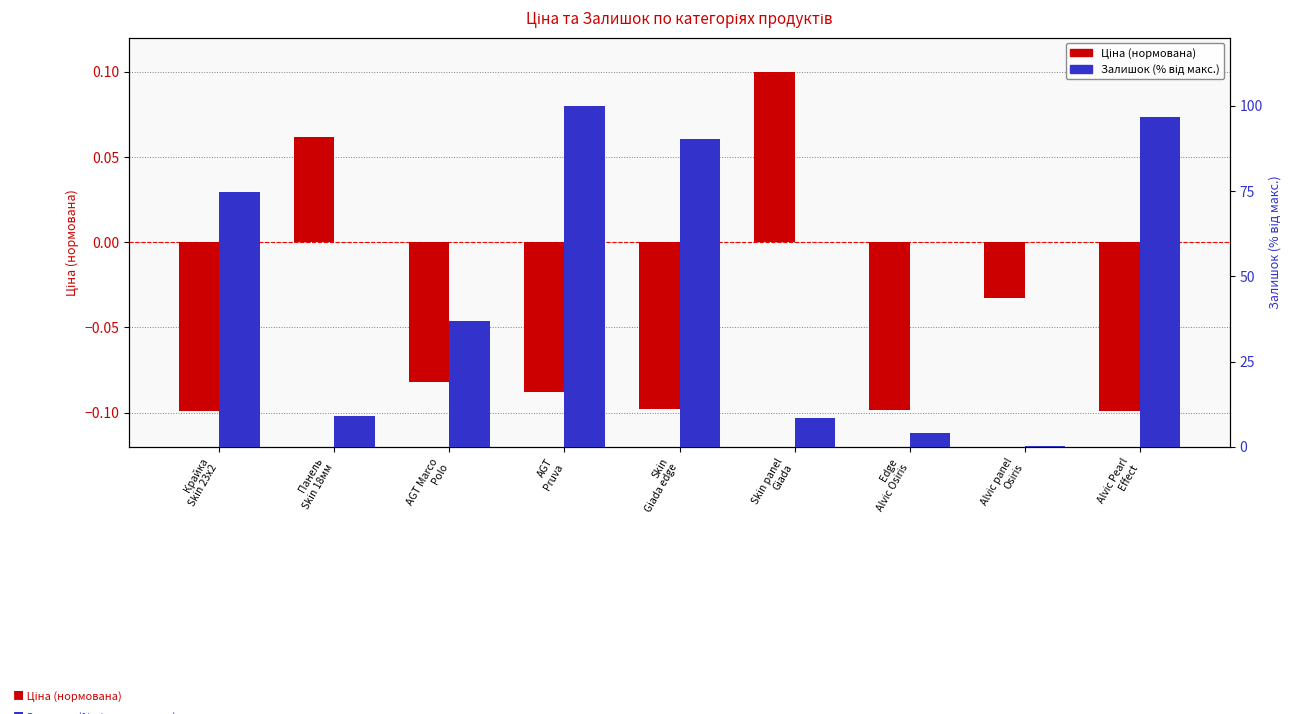

List the series in order of their overall mean, highest first.

Залишок (% від макс.), Ціна (нормована)